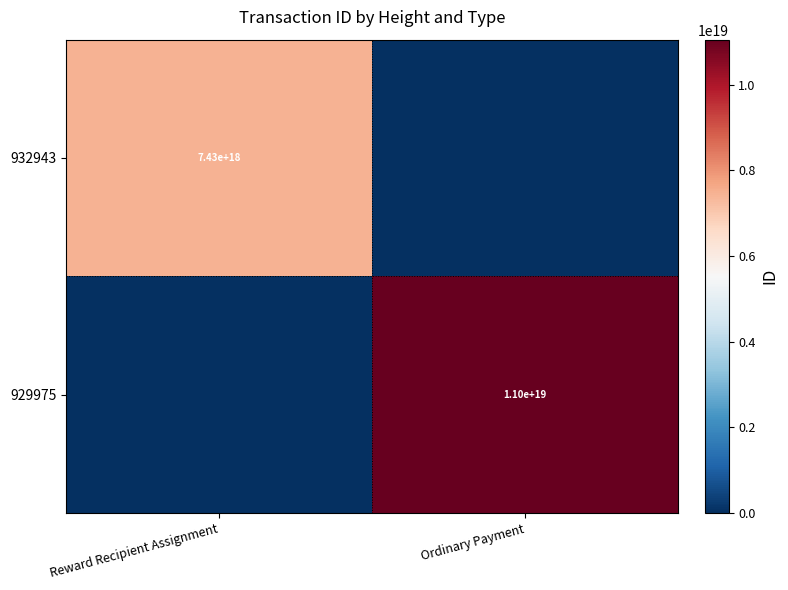

Is it true that 932943 equals 4433902402748660736 at Reward Recipient Assignment?

False